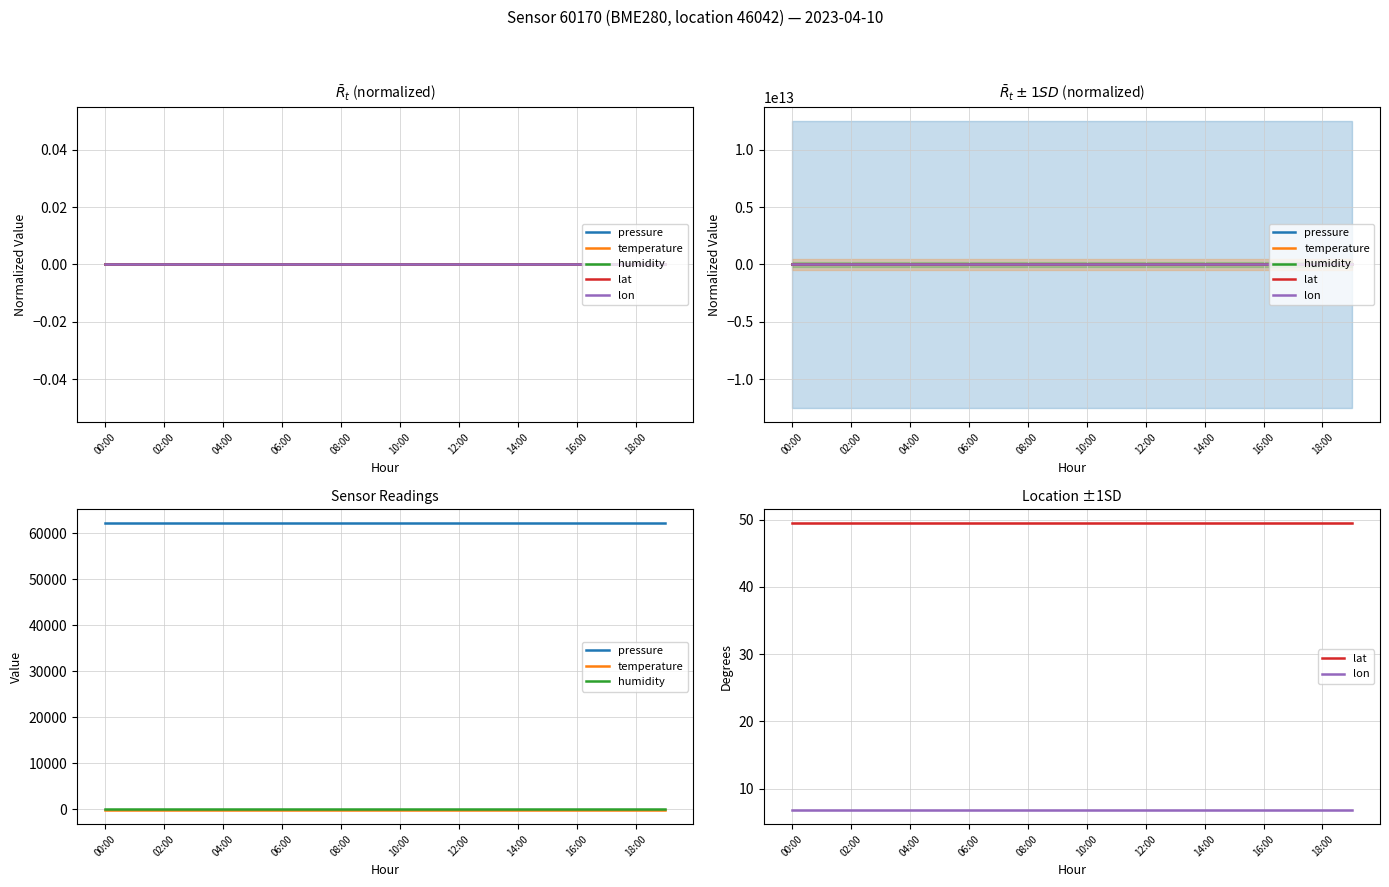

Reading left to right, transcribe all the data shown in this chart.

pressure: 62137.3	62137.3	62137.3	62137.3	62137.3	62137.3	62137.3	62137.3	62137.3	62137.3	62137.3	62137.3	62137.3	62137.3	62137.3	62137.3	62137.3	62137.3	62137.3	62137.3
temperature: -147.8	-147.8	-147.8	-147.8	-147.8	-147.8	-147.8	-147.8	-147.8	-147.8	-147.8	-147.8	-147.8	-147.8	-147.8	-147.8	-147.8	-147.8	-147.8	-147.8
humidity: 100.0	100.0	100.0	100.0	100.0	100.0	100.0	100.0	100.0	100.0	100.0	100.0	100.0	100.0	100.0	100.0	100.0	100.0	100.0	100.0
lat: 49.4	49.4	49.4	49.4	49.4	49.4	49.4	49.4	49.4	49.4	49.4	49.4	49.4	49.4	49.4	49.4	49.4	49.4	49.4	49.4
lon: 6.9	6.9	6.9	6.9	6.9	6.9	6.9	6.9	6.9	6.9	6.9	6.9	6.9	6.9	6.9	6.9	6.9	6.9	6.9	6.9